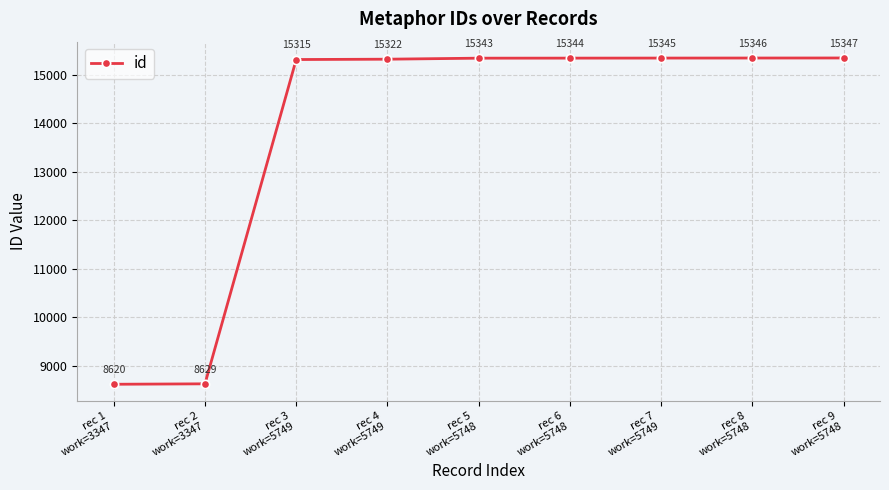

The chart shows a value of 3467 at rec 5
work=5748. True or false?

False